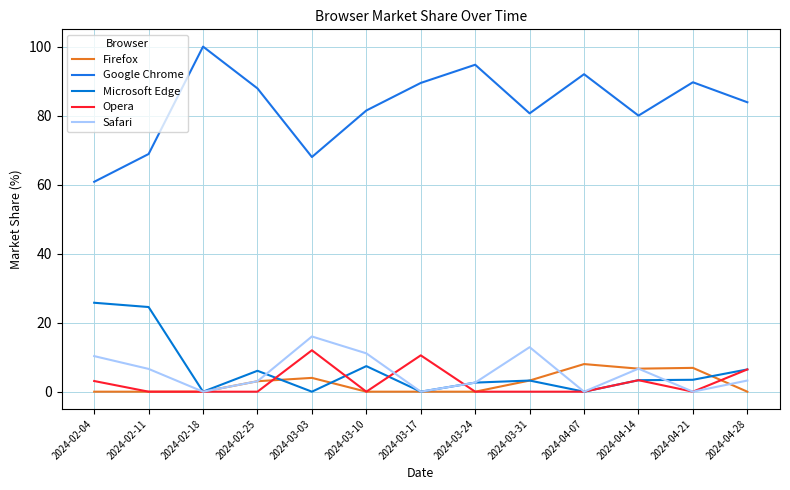

True or false: Microsoft Edge and Opera intersect in this chart.

True